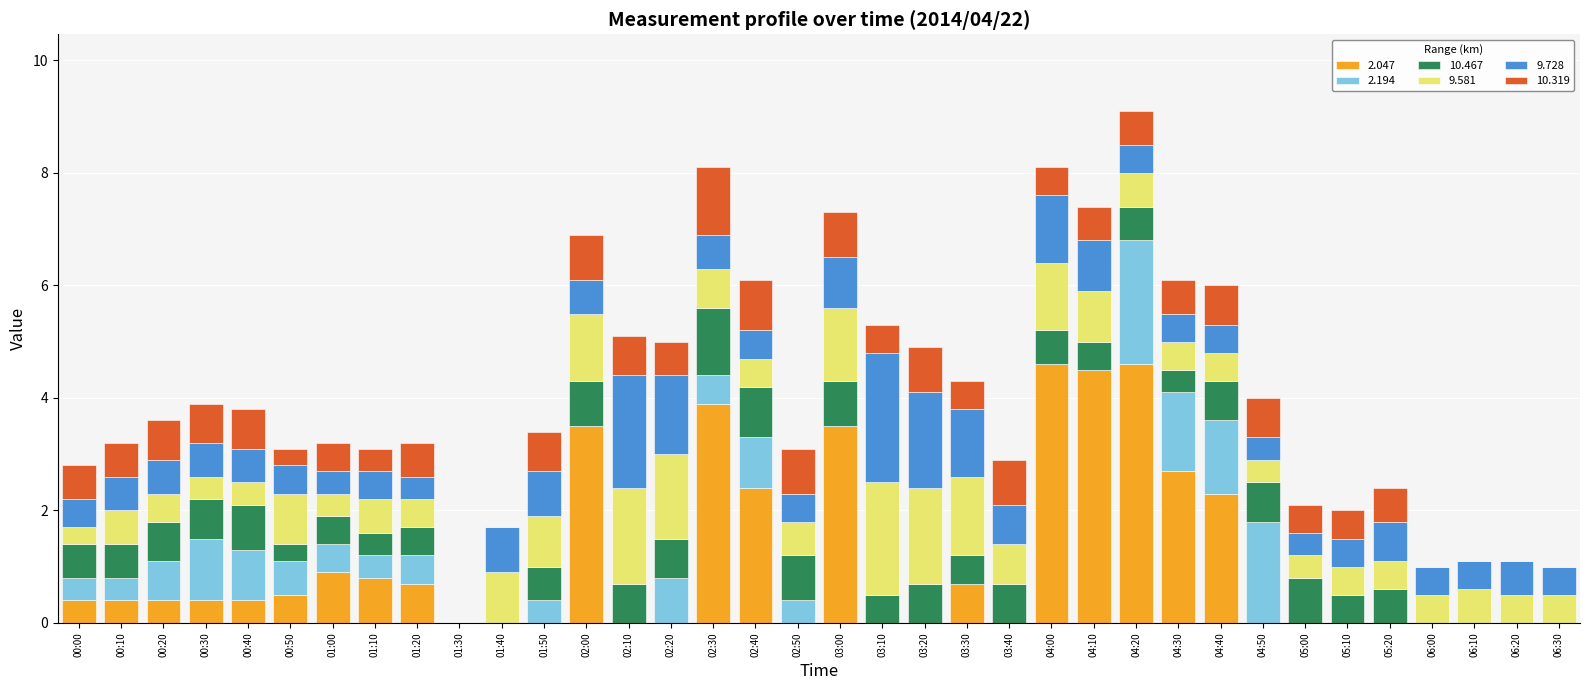

What is the maximum value for 2.047?

4.6